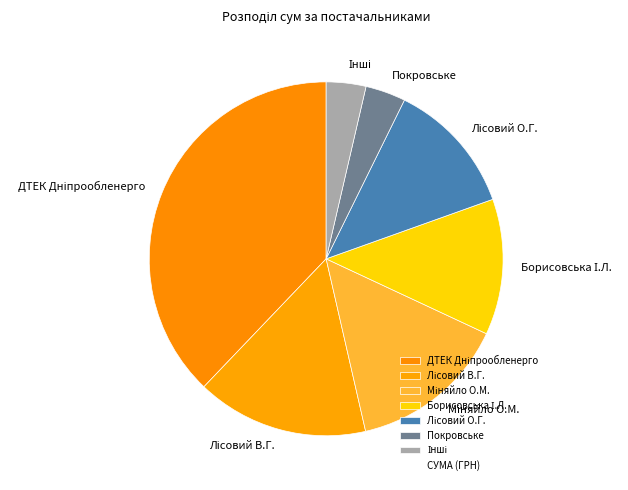

Does any single category account for the majority?

No